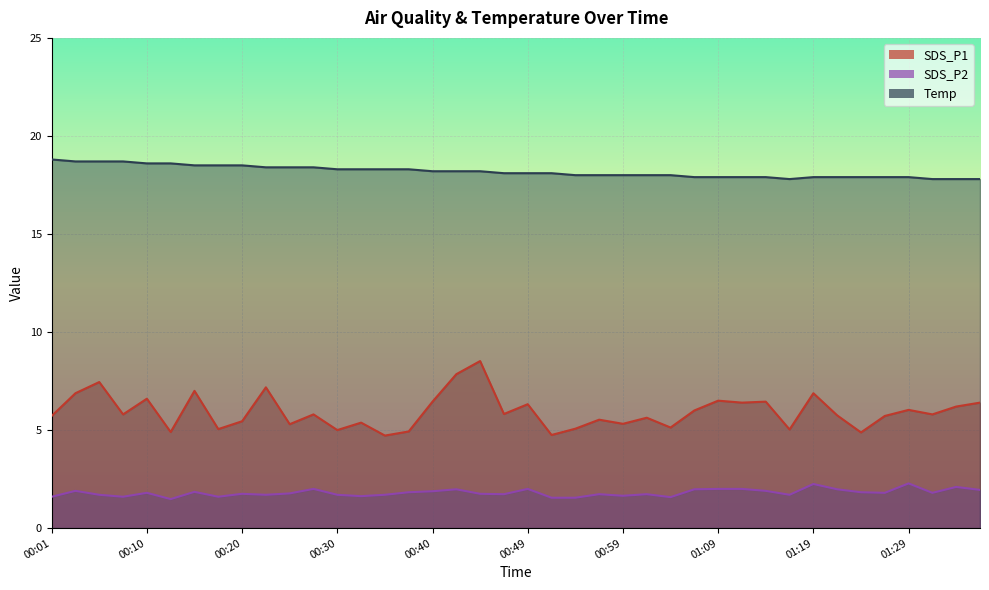

How many data points in SDS_P1 are above 5?

34